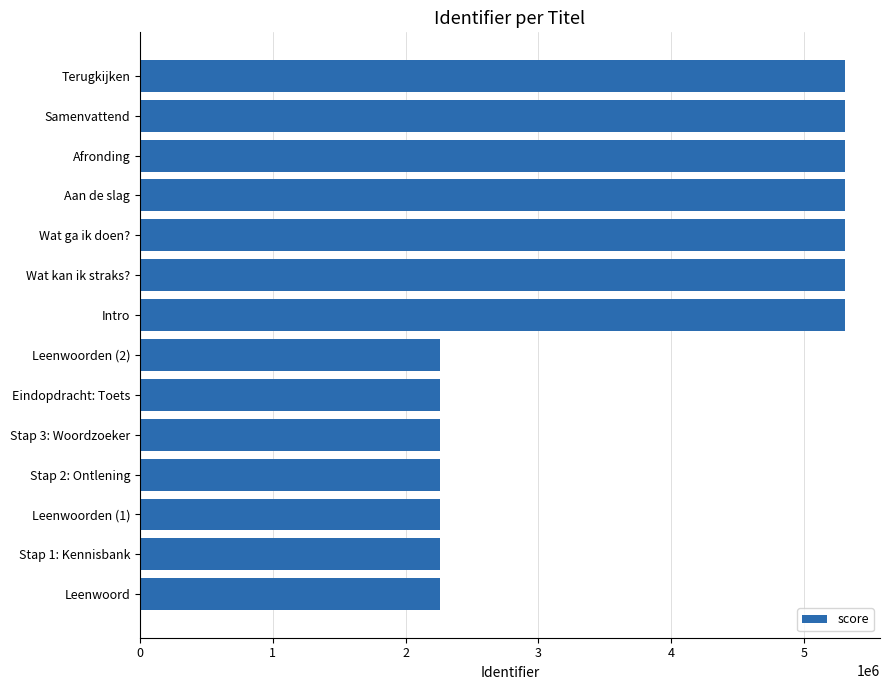

Between Stap 1: Kennisbank and Afronding, which is larger?

Afronding